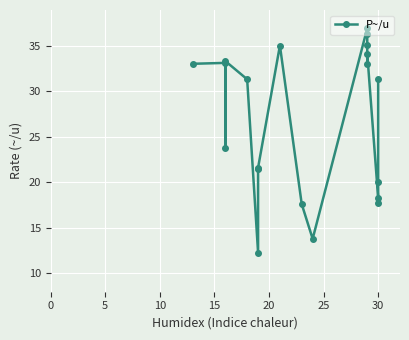

What is the ratio of the value at 14 to the value at 15?

1.0